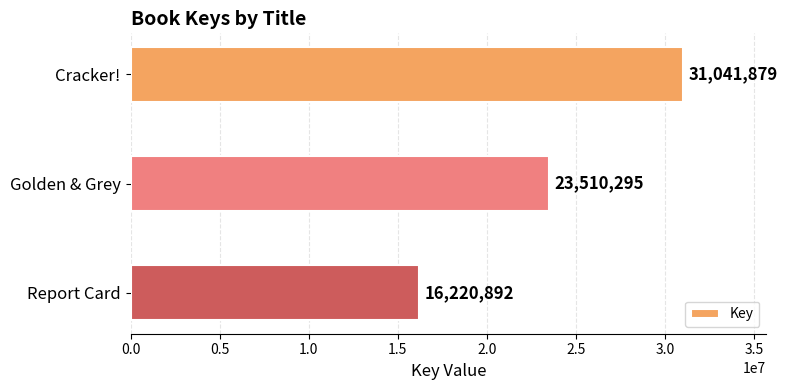

The chart shows a value of 31041879 at Cracker!. True or false?

True